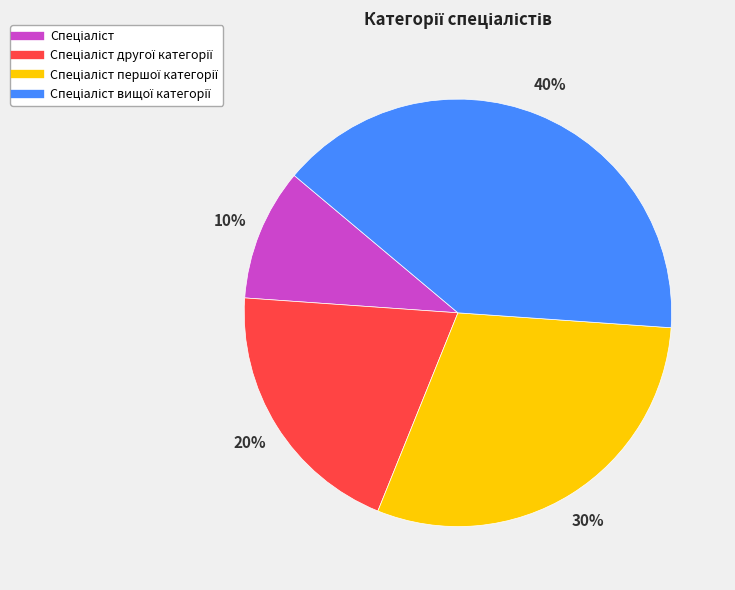

To the nearest percent, what is the average slice percentage?

25%